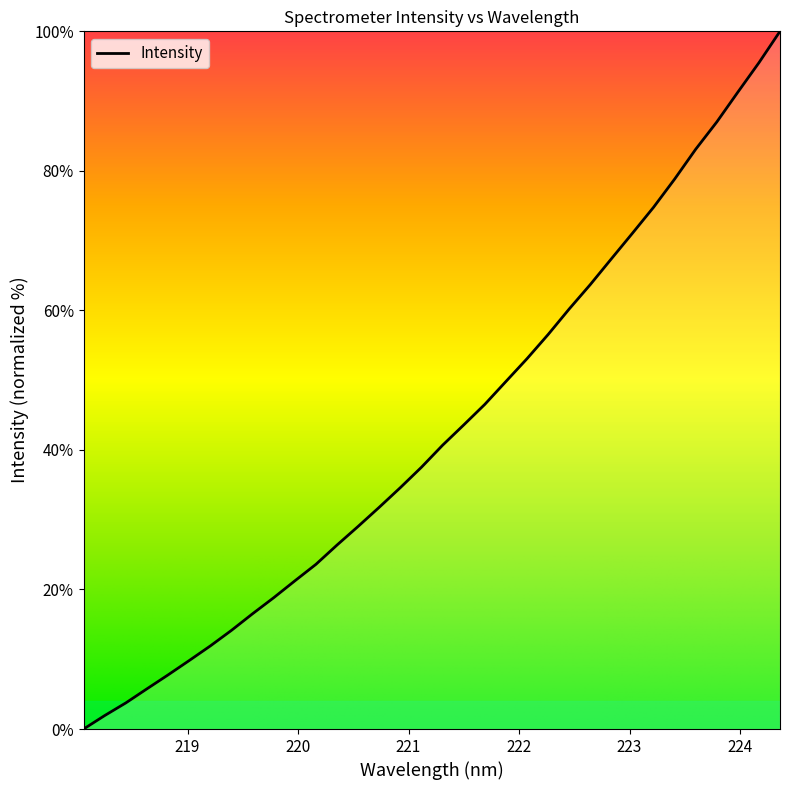

What is the difference between the maximum and minimum values?

100.0